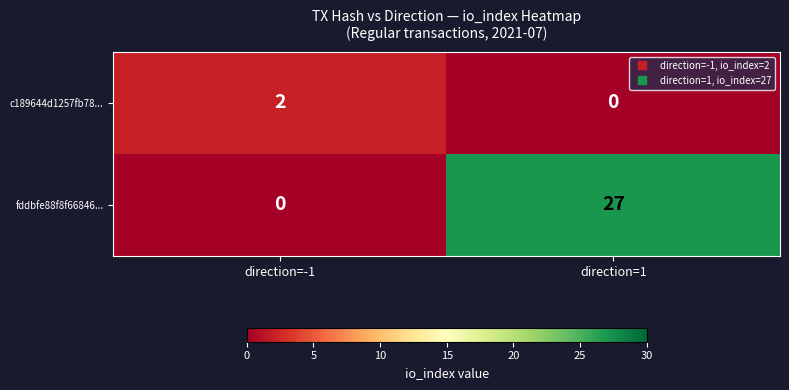

What is the total value across all series at direction=1?

27